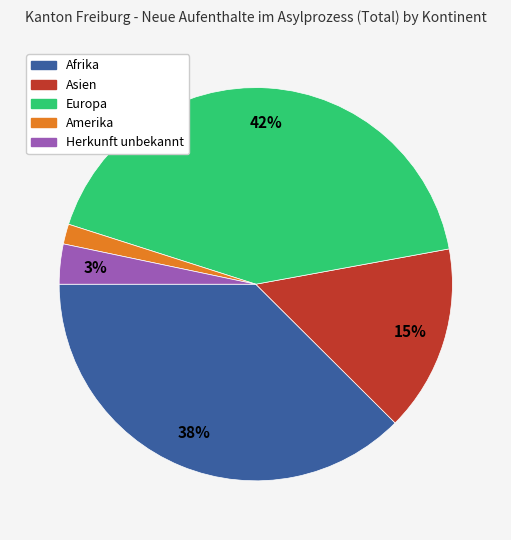

What is the smallest slice in the pie chart?

Amerika